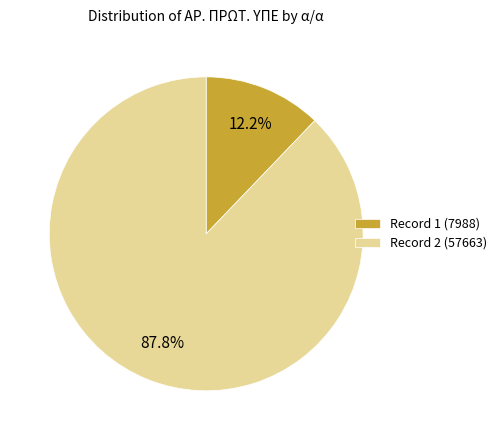

What is the majority slice?

Record 2 (57663)